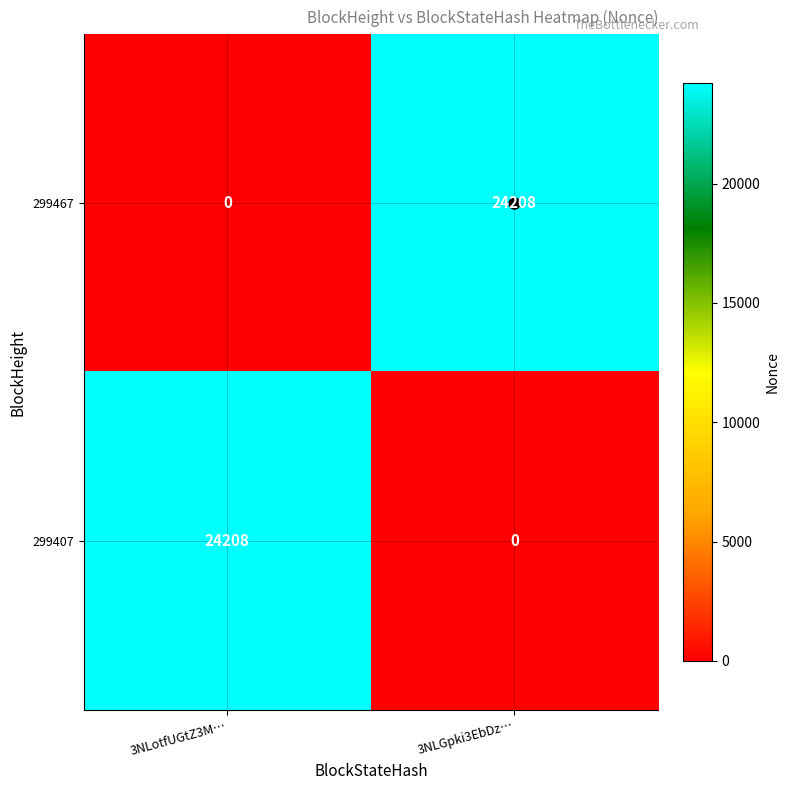

What is the sum of the 299467 values at 3NLotfUGtZ3M… and 3NLGpki3EbDz…?

24208